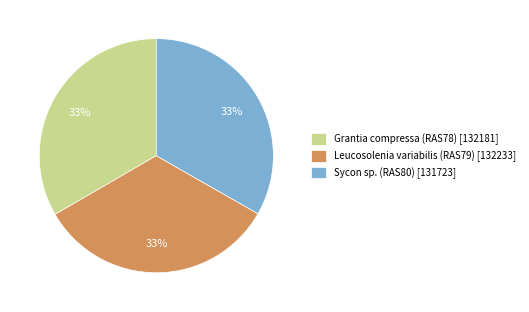

The Sycon sp. (RAS80) slice represents 38% of the pie. True or false?

False